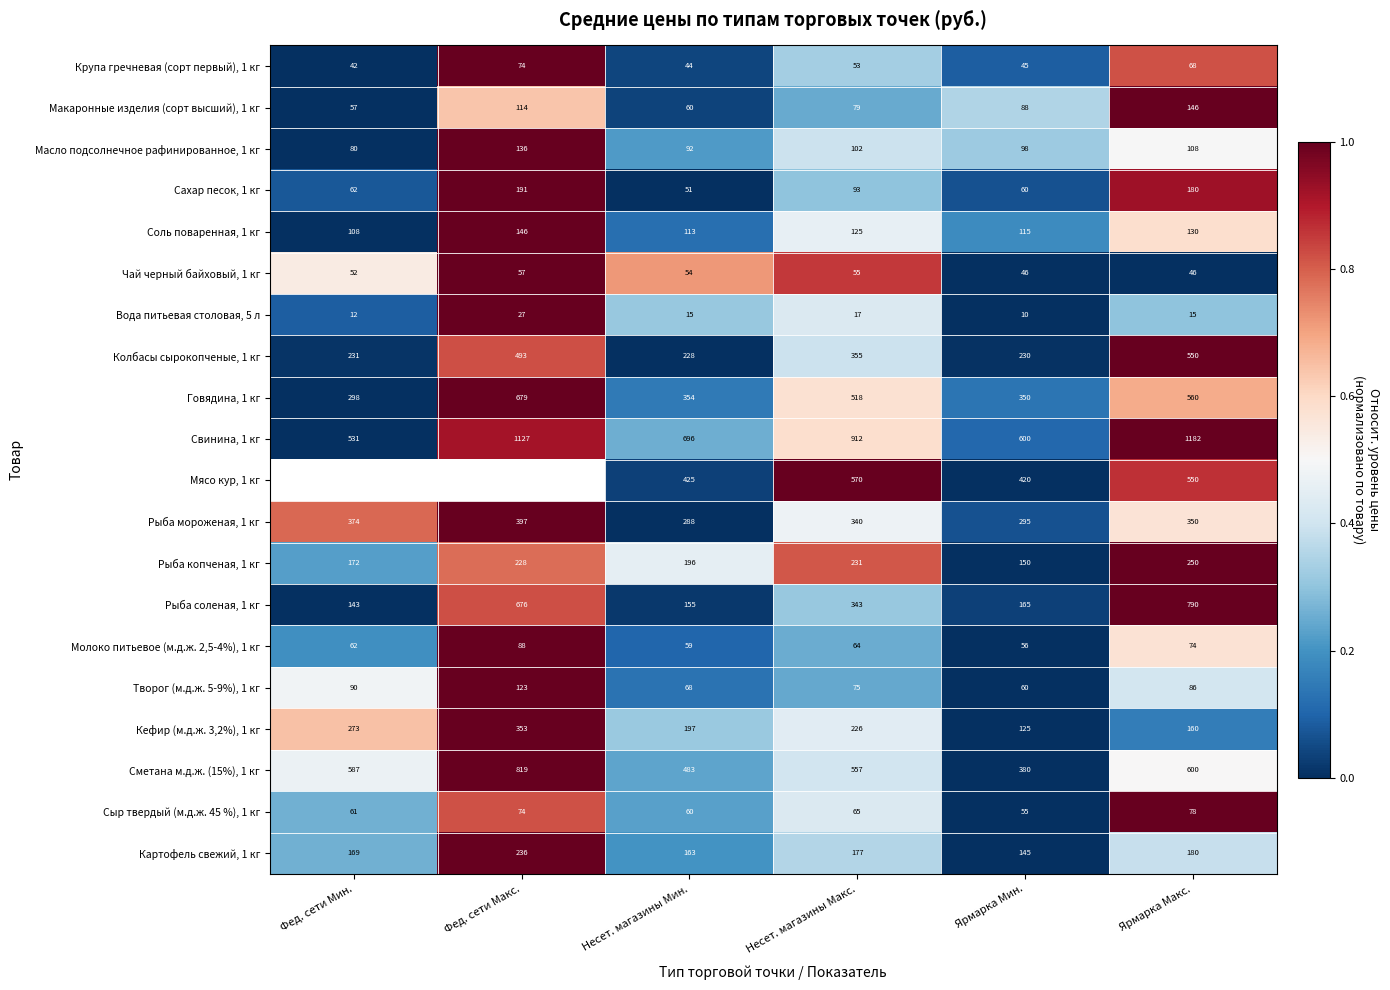

Is the value of Чай черный байховый, 1 кг at Несет. магазины Мин. greater than the value of Кефир (м.д.ж. 3,2%), 1 кг at Фед. сети Макс.?

No